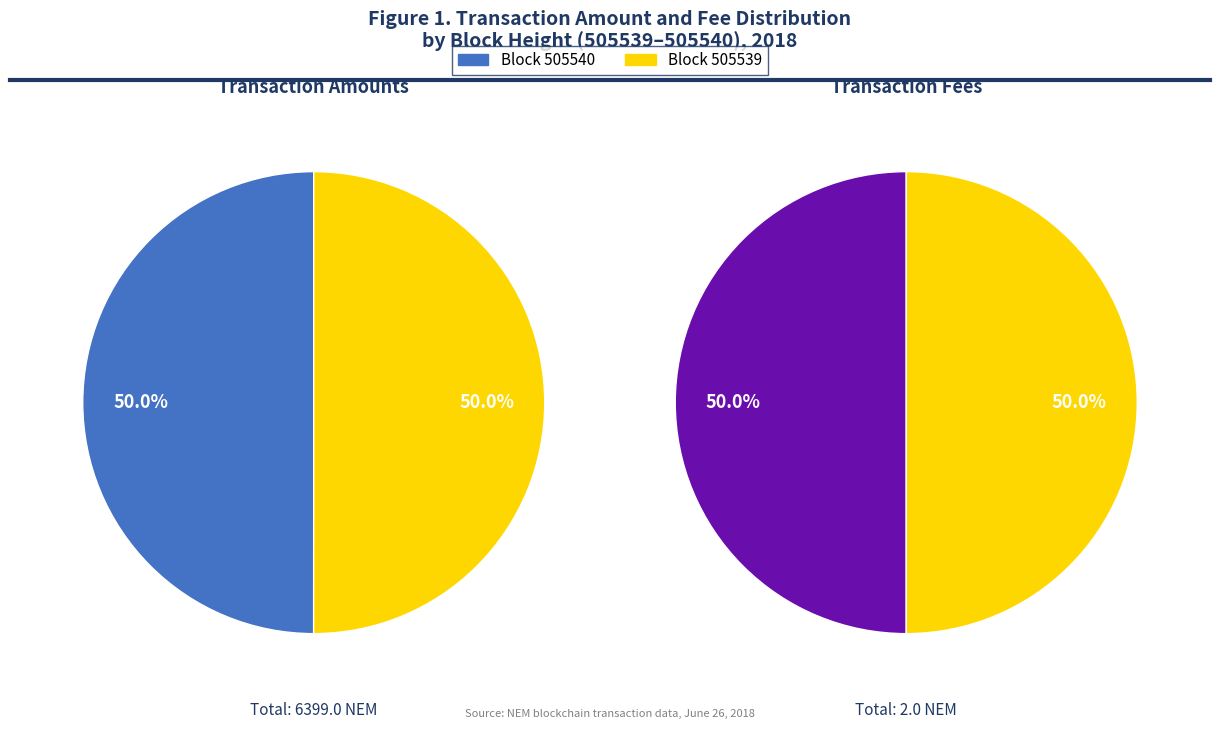

The 505539 slice represents 50% of the pie. True or false?

True